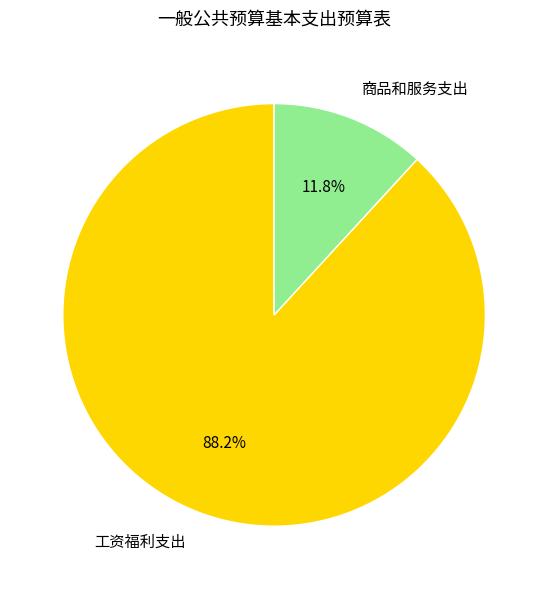

To the nearest percent, what is the difference between the largest and smallest slice percentages?

76%